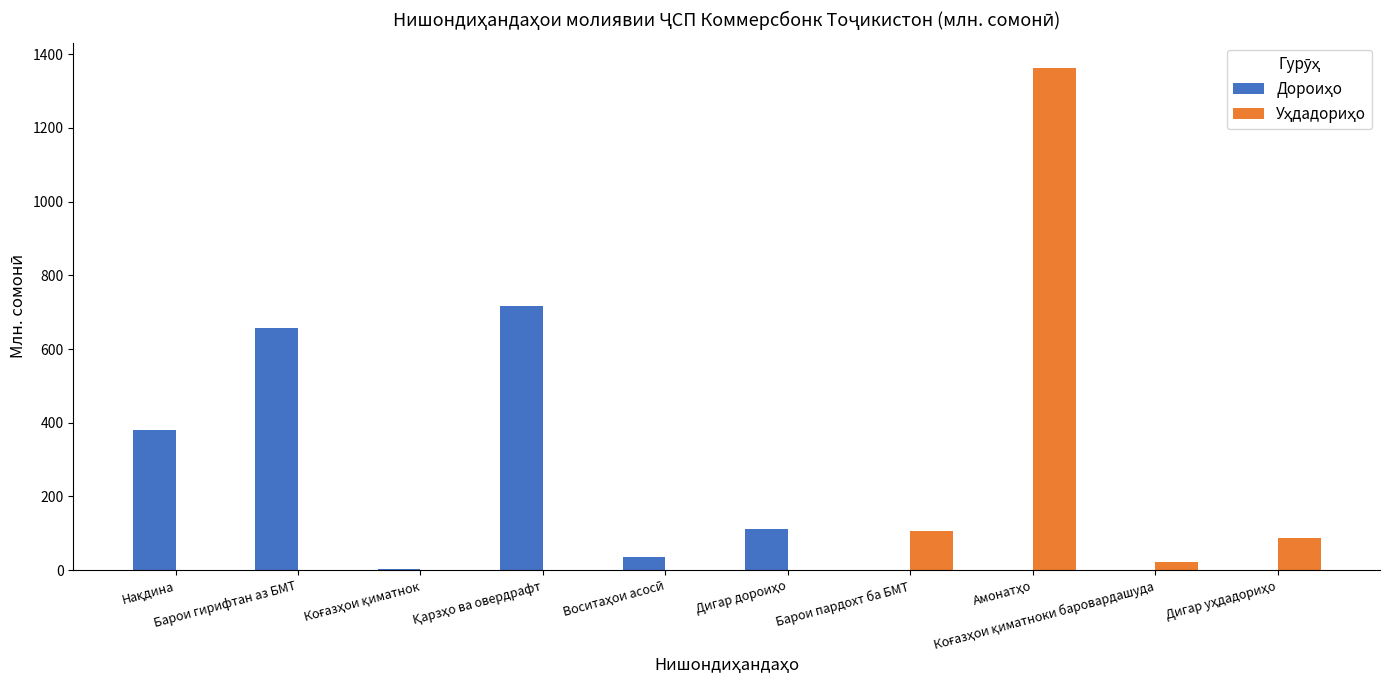

What is the maximum value shown in the chart?

1363.7